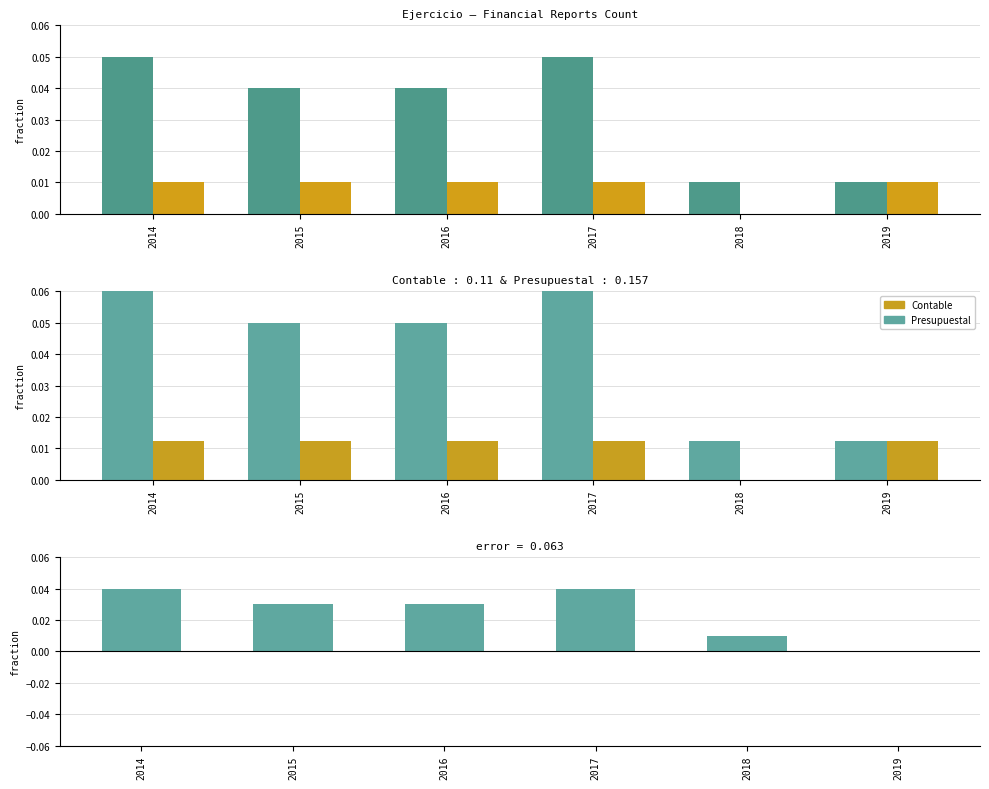

True or false: Contable has a value of 0.0 at 2018.

False